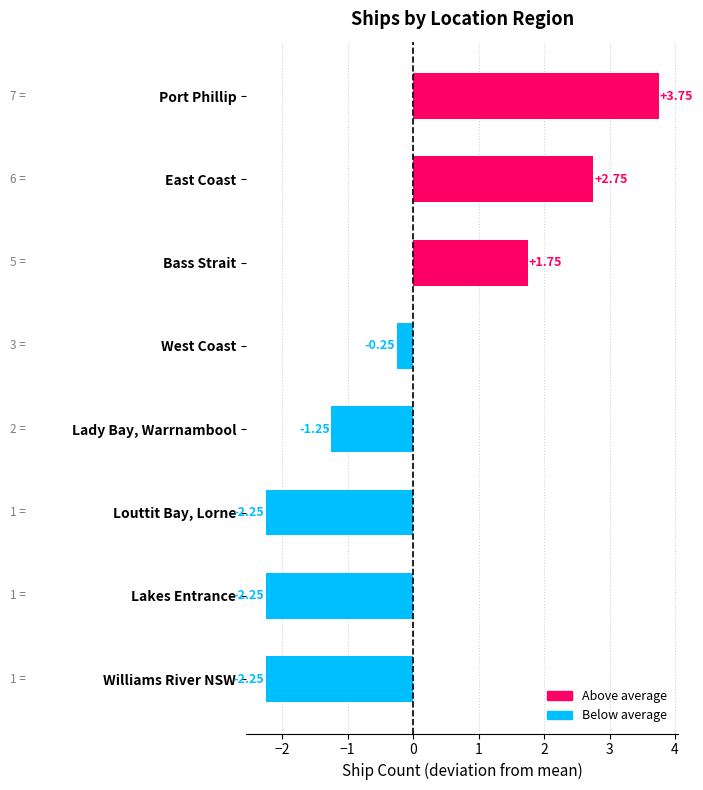

At which category does the chart reach its peak across all series?

Port Phillip